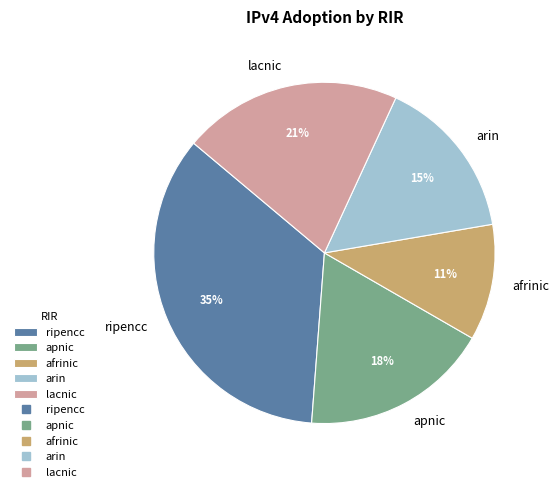

Between ripencc and arin, which is larger?

ripencc